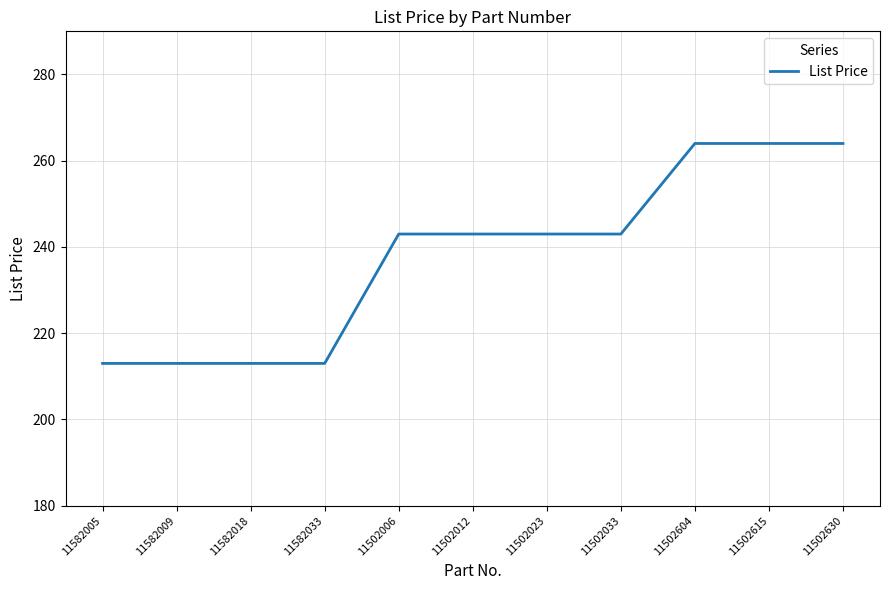

True or false: the data shows 117 at 11502033.

False